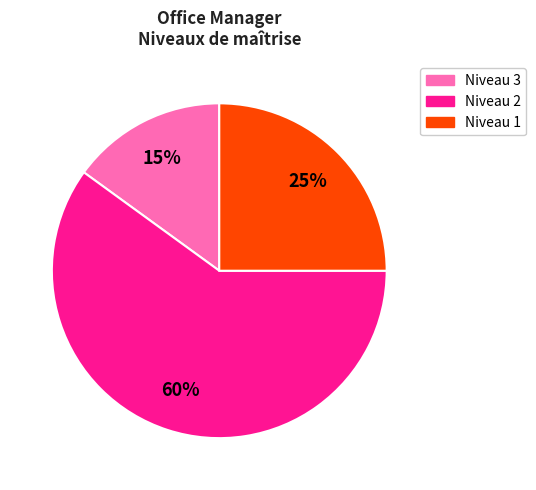

Combined, do Niveau 3 and Niveau 2 account for over 50%?

Yes